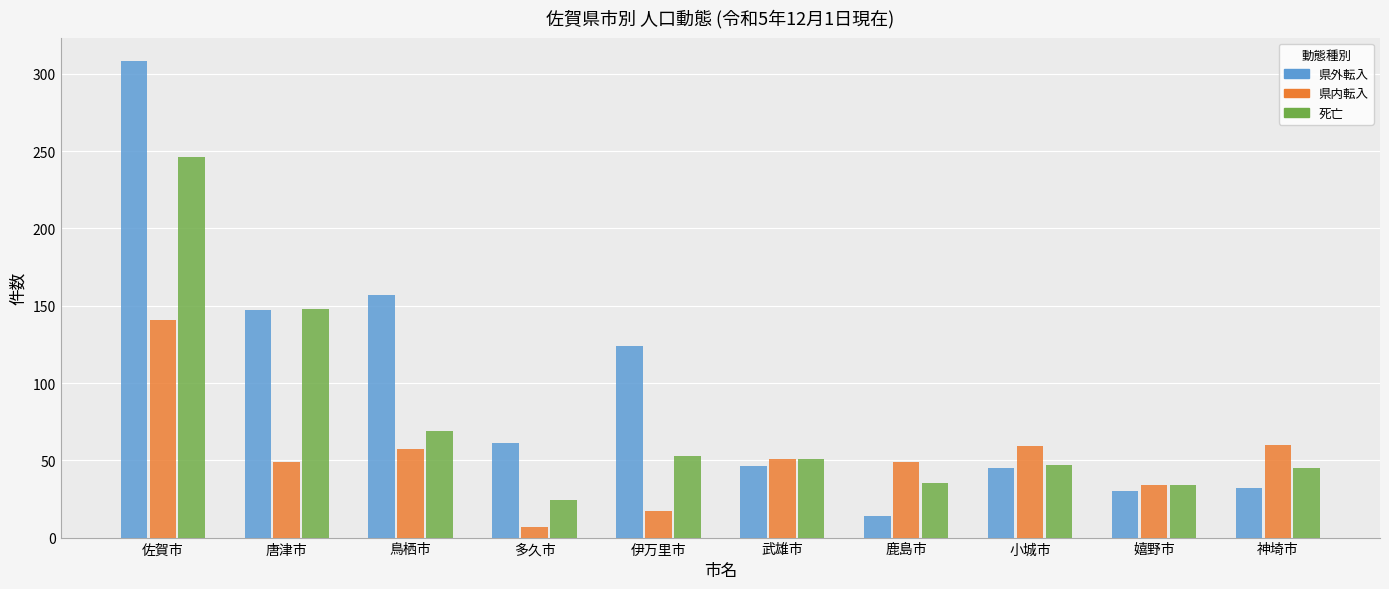

What is the label of the 9th bar from the right?

唐津市